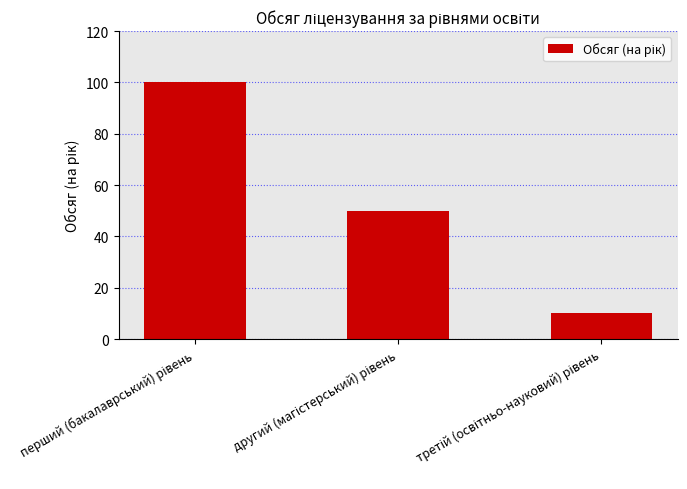

Are the bars grouped side by side (vs. stacked)?

No